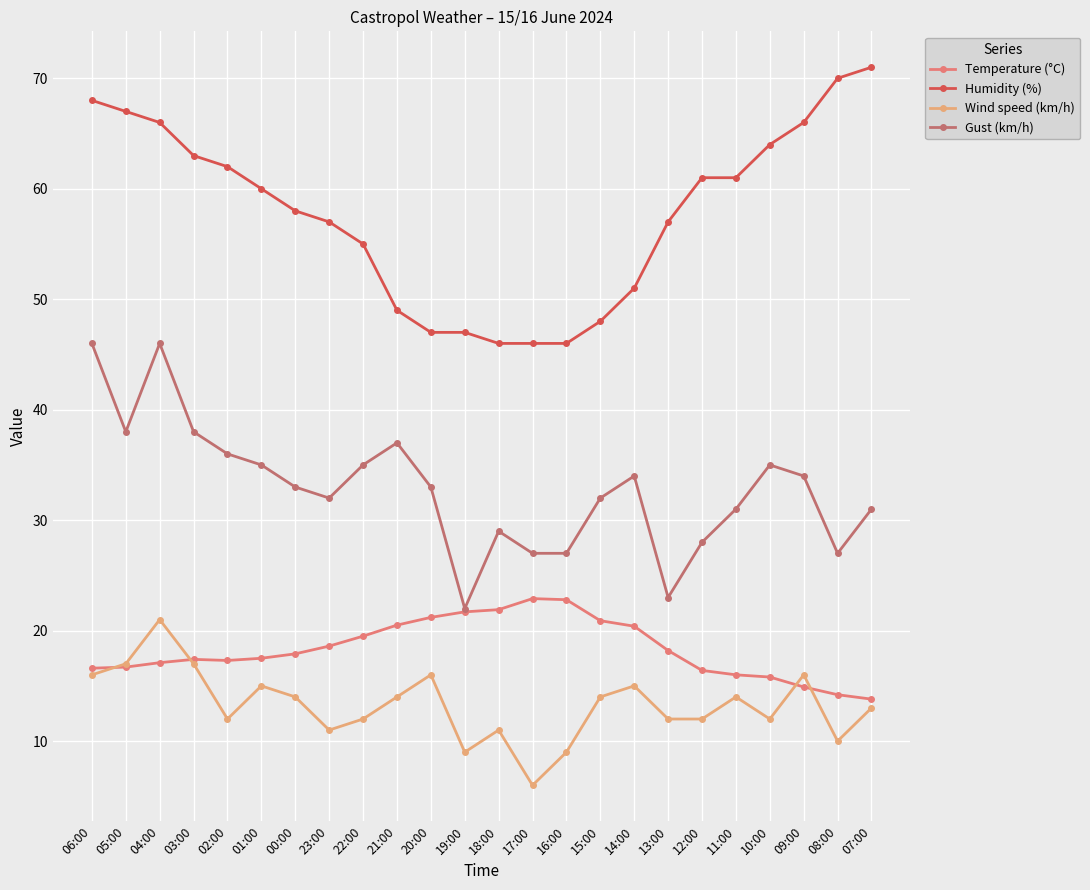

What position from the right is 00:00?

18